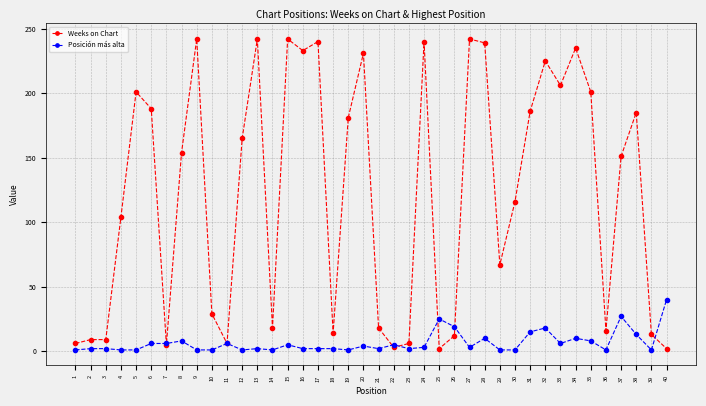

What is the value of the Weeks on Chart point at the 30th from the left?

116